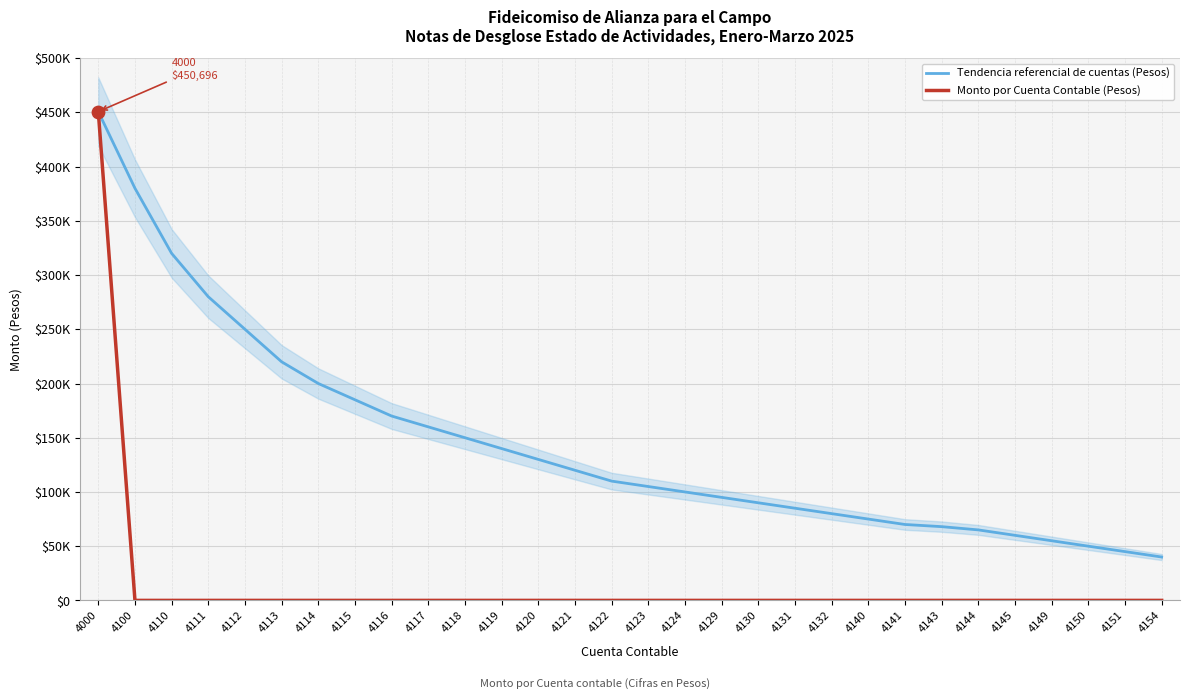

Which series has the largest total across all categories?

Tendencia referencial de cuentas (Pesos)